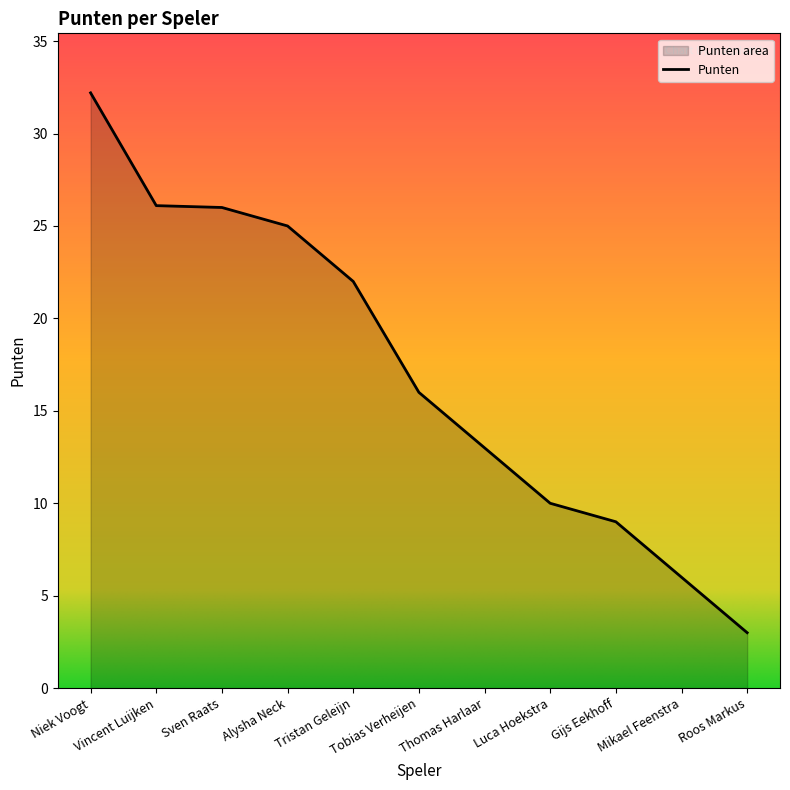

What is the average value?

17.1